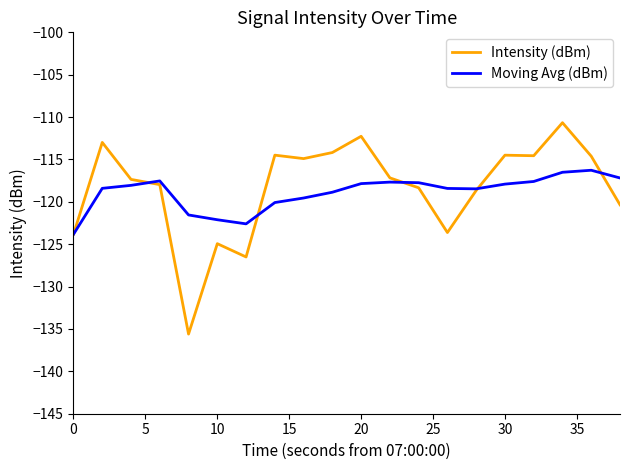

What is the lowest value of the Intensity (dBm) series?

-135.6